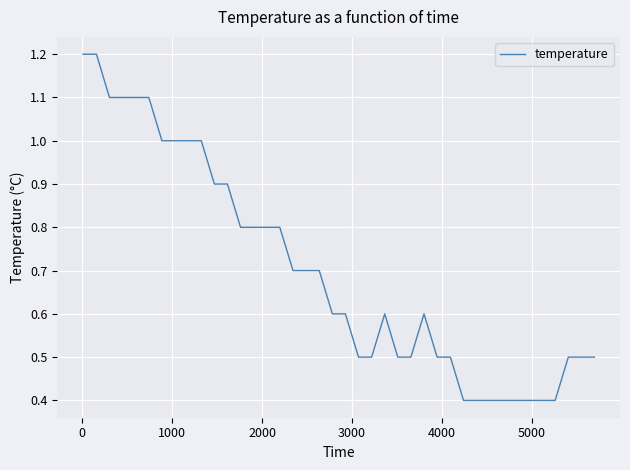

Is this an area chart (filled region under the line)?

No